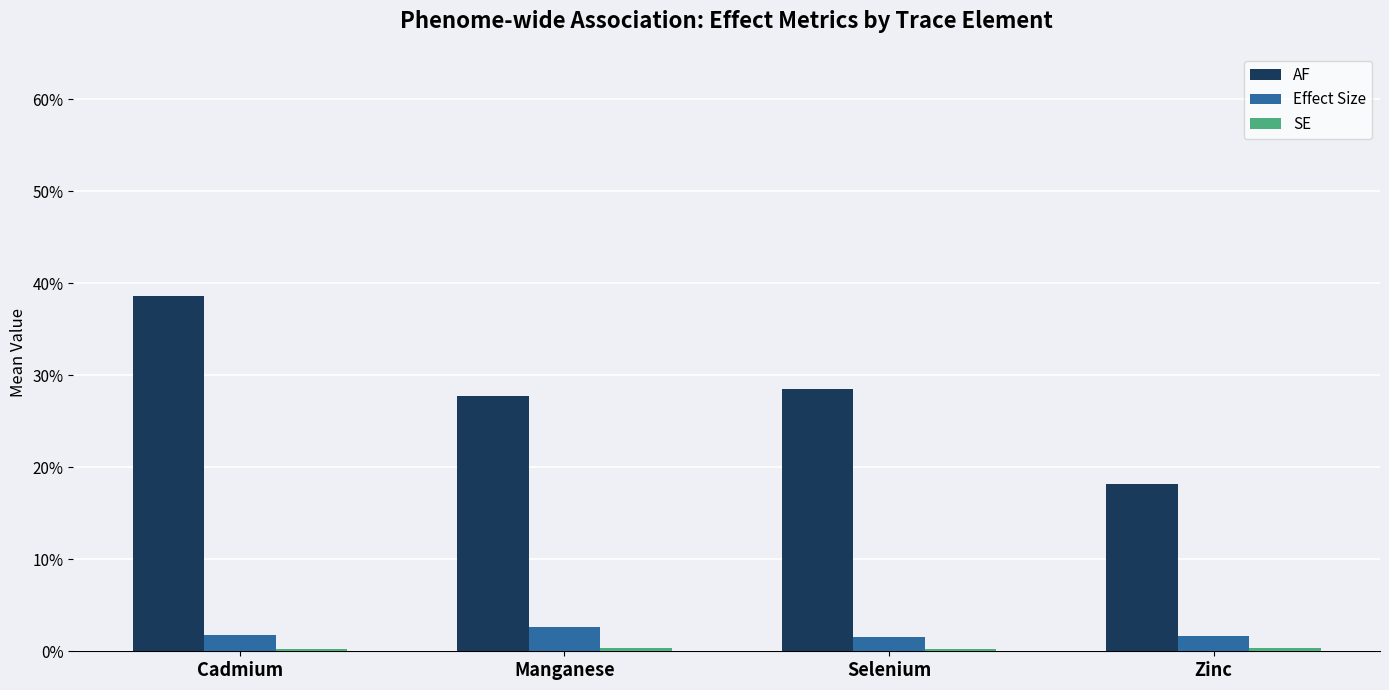

Are the bars horizontal?

No